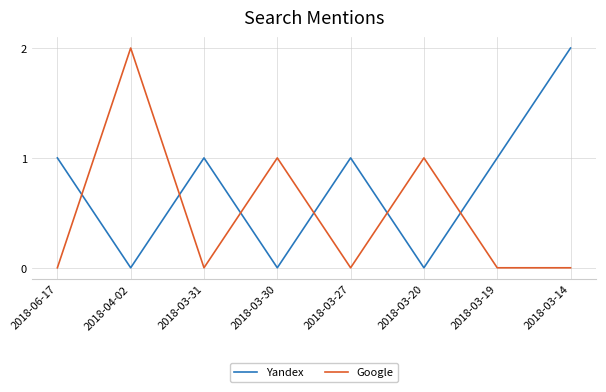

In Google, how many points are higher than both neighbors (excluding endpoints)?

3